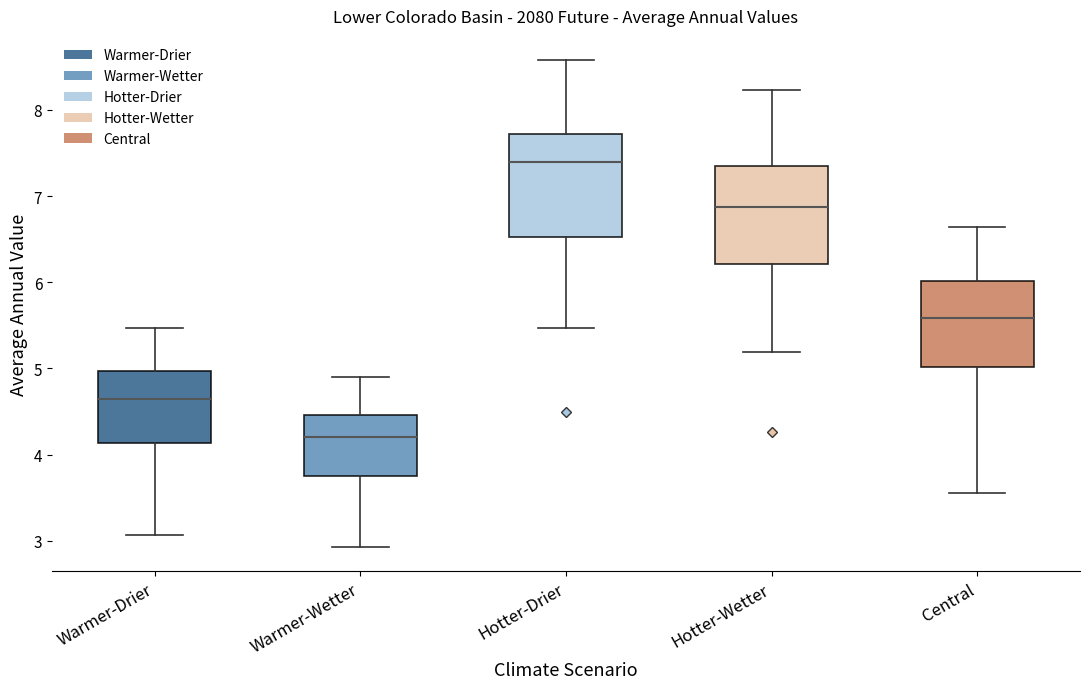

Where does the upper whisker of the box for Hotter-Wetter end on the y-axis? The values are not printed on the chart, so give them approximately, as read against the axis.

8.2